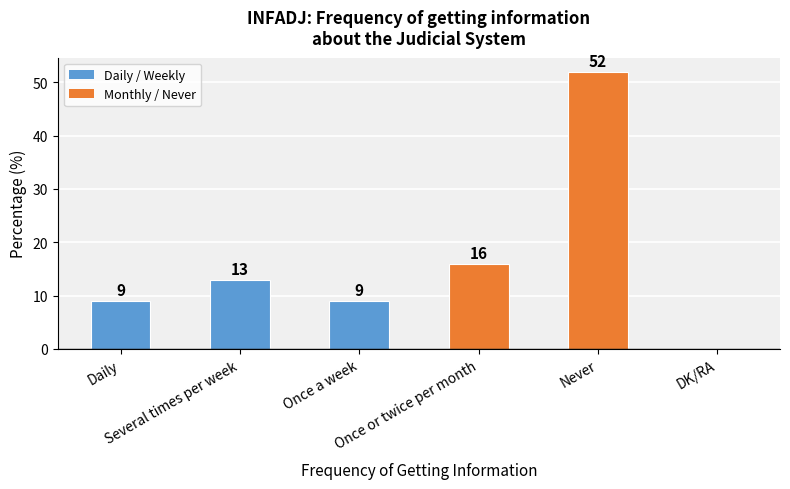

Reading right to left, list all the values displayed in this chart.

0	52	16	9	13	9